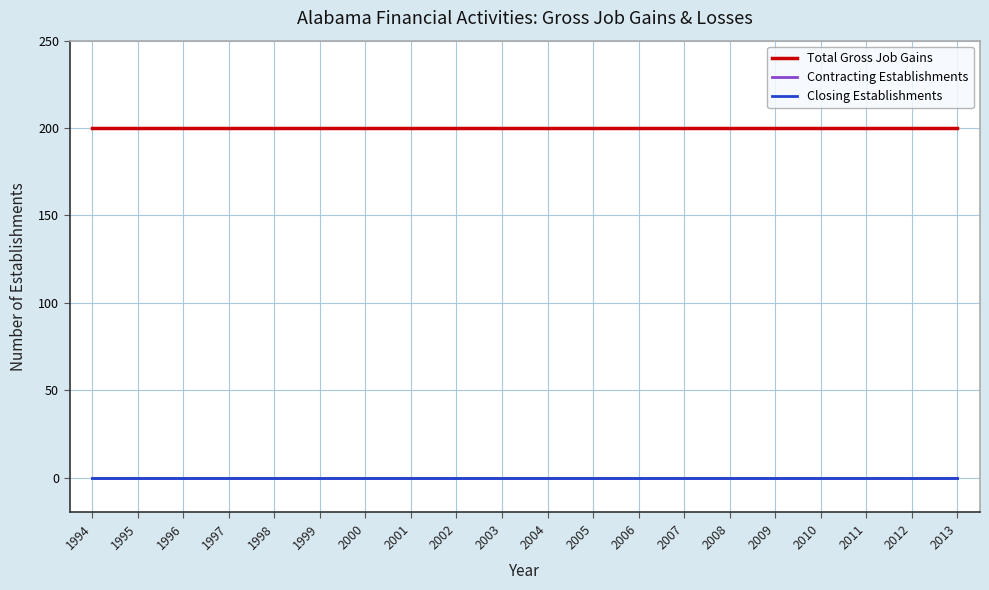

Is this an area chart (filled region under the line)?

No